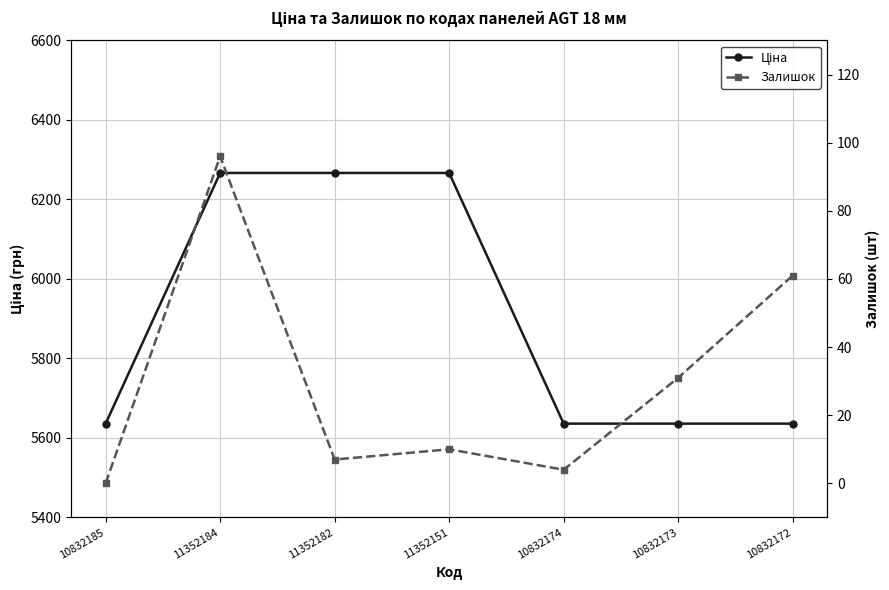

Where does the Залишок series first go above 10?

11352184